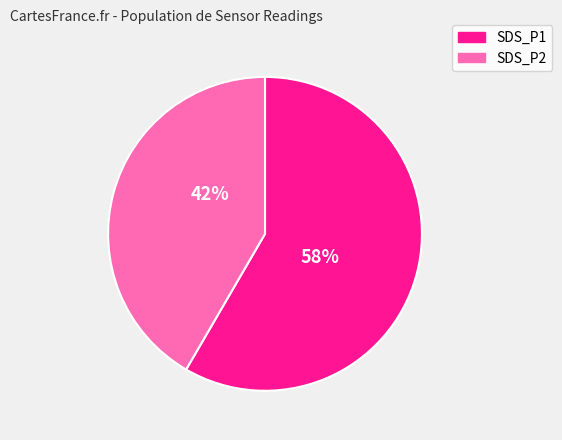

Combined, do SDS_P2 and SDS_P1 account for over 50%?

Yes